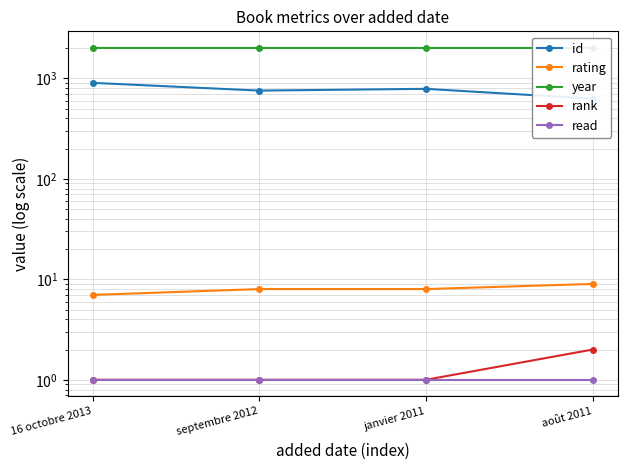

What is the difference between the year values at août 2011 and septembre 2012?

1